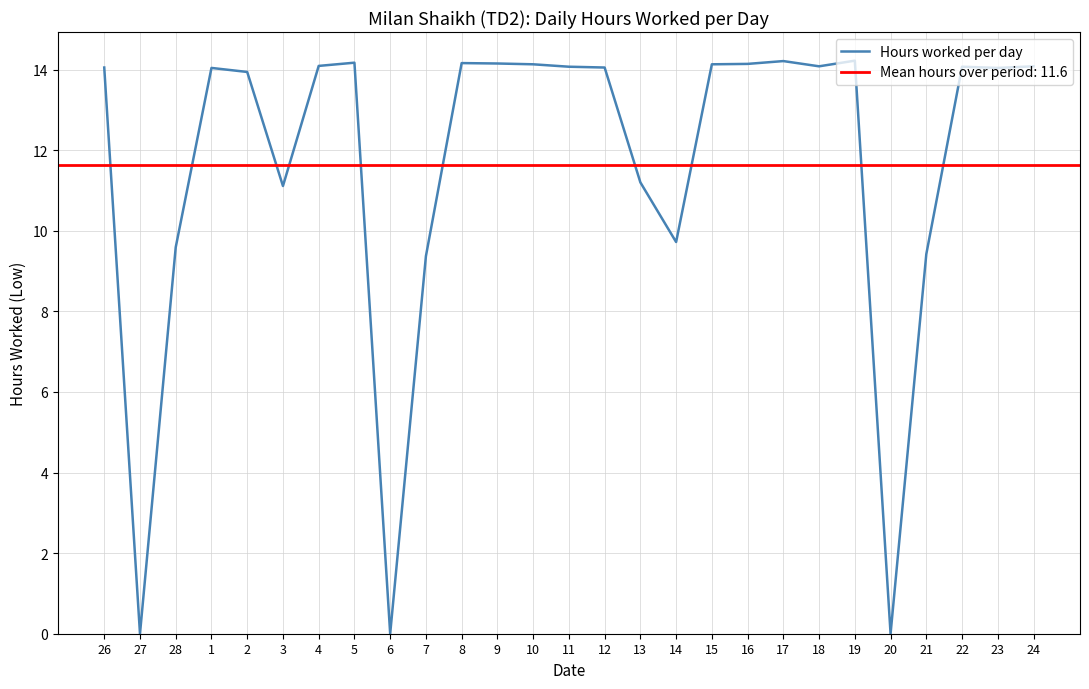

Is it true that the value at 22 is 14.1?

True